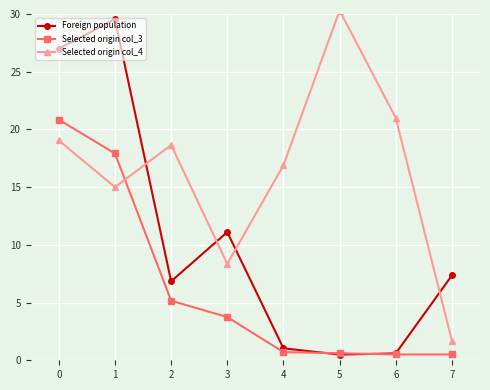

At which category does Selected origin col_4 reach its first local peak?

2